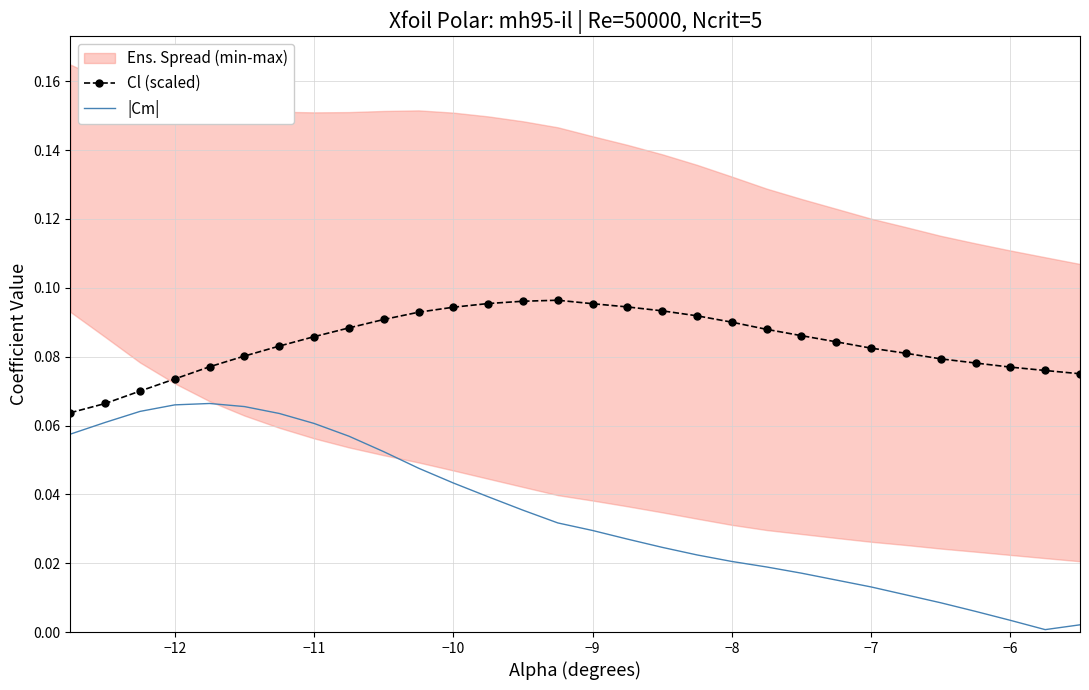

Is the value of Cl (scaled) at −9 greater than the value of |Cm| at −6?

Yes